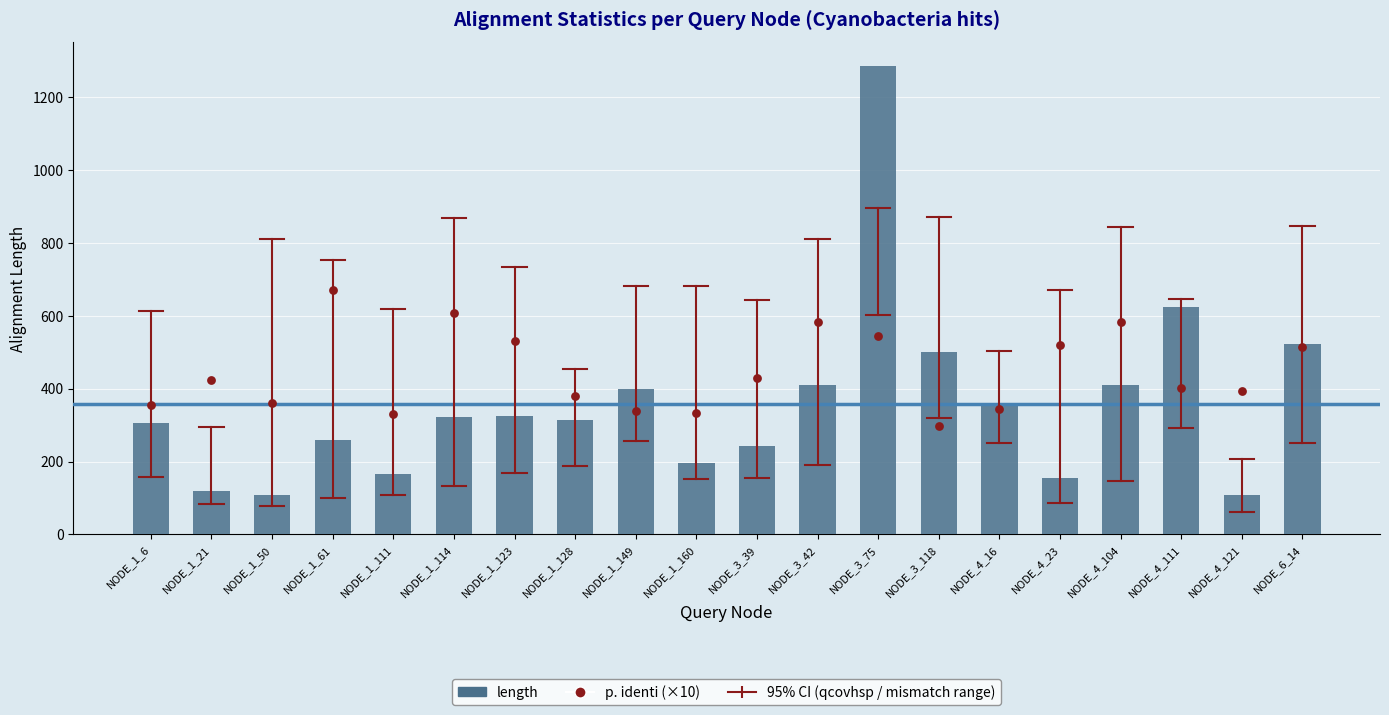

What is the total value across all series at NODE_1_160?

528